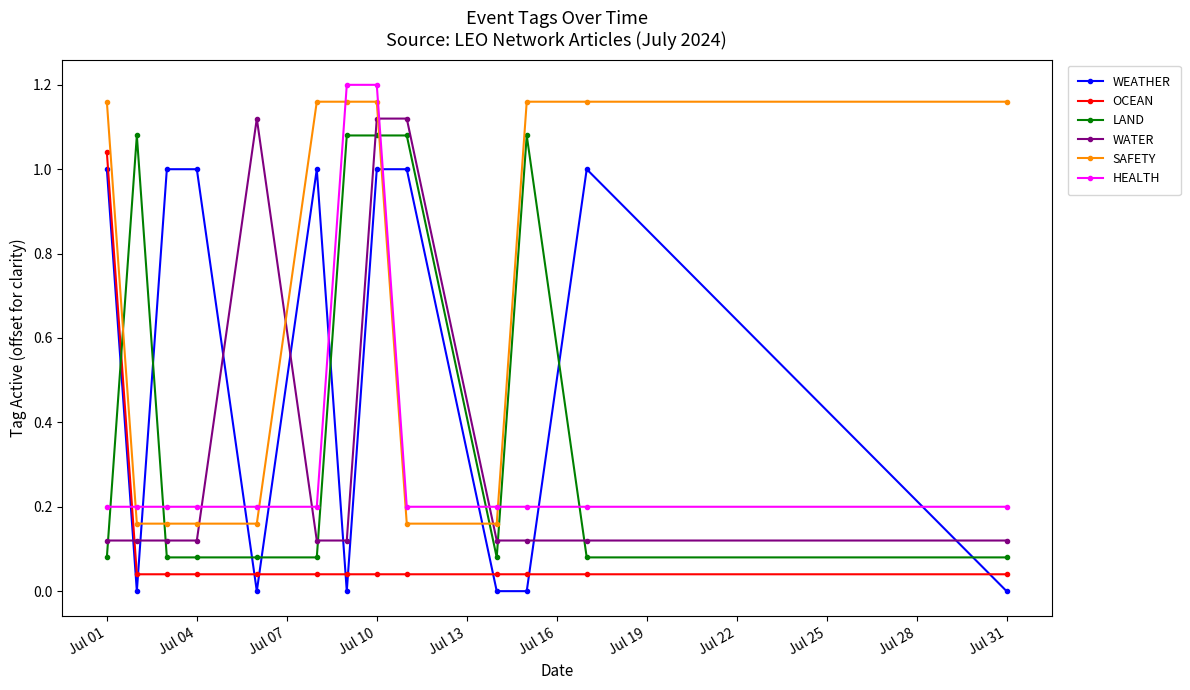

After their last crossing, which series has the higher values: WEATHER or LAND?

LAND